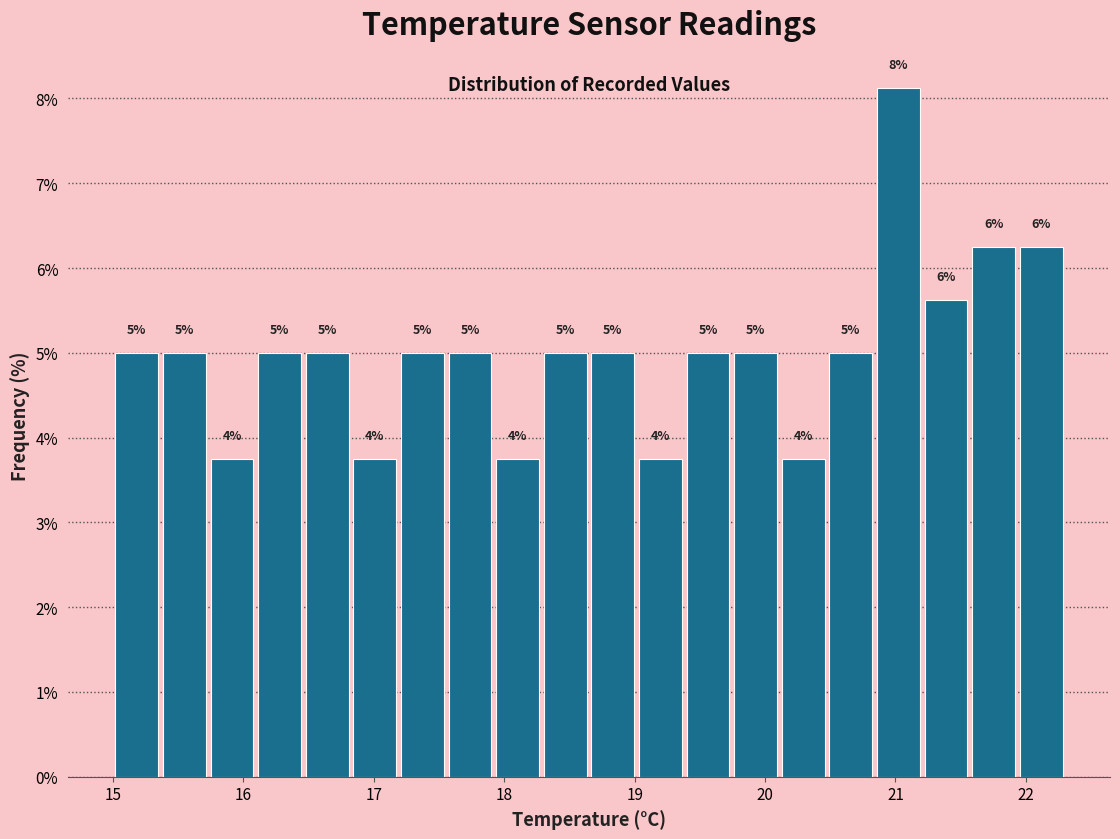

Read against the x-axis, roughly where is the centre of the tallest bar?

21.0